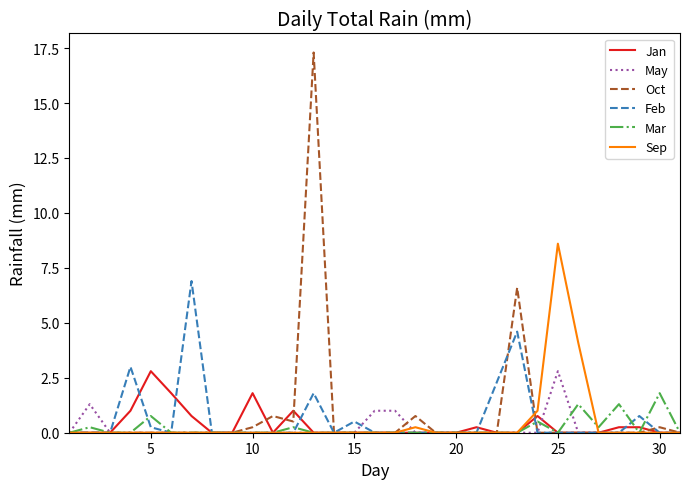

What is the highest value of the Mar series?

1.8